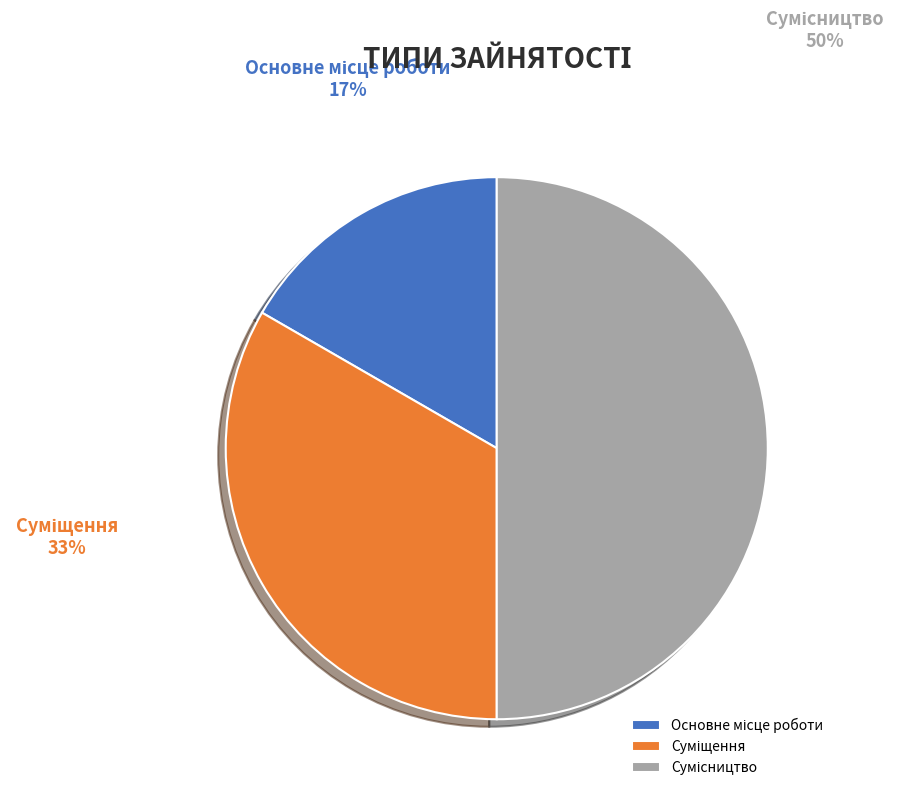

Rank the categories by value from highest to lowest.

Сумісництво, Суміщення, Основне місце роботи